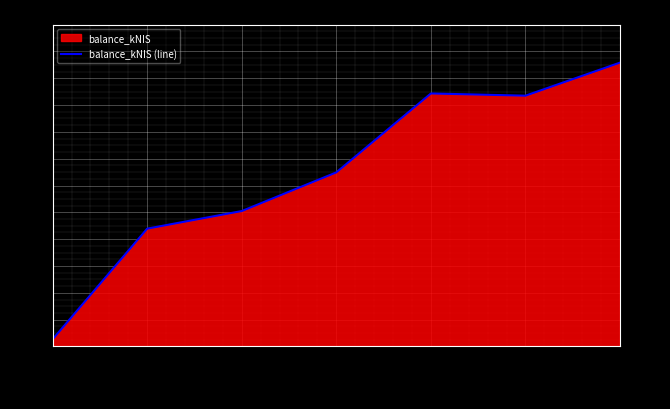

What is the difference between the maximum and minimum values?

1546.9